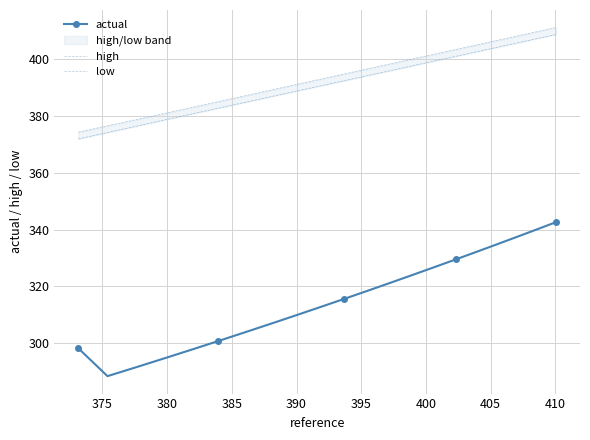

What is the value of the actual point at the 10th from the left?

312.6